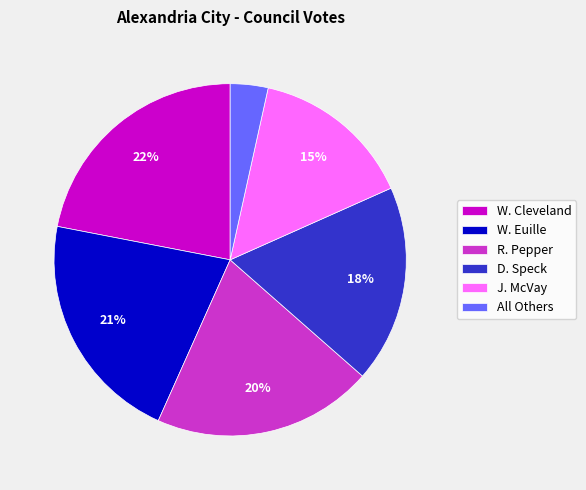

Which category has the biggest portion of the pie?

W. Cleveland